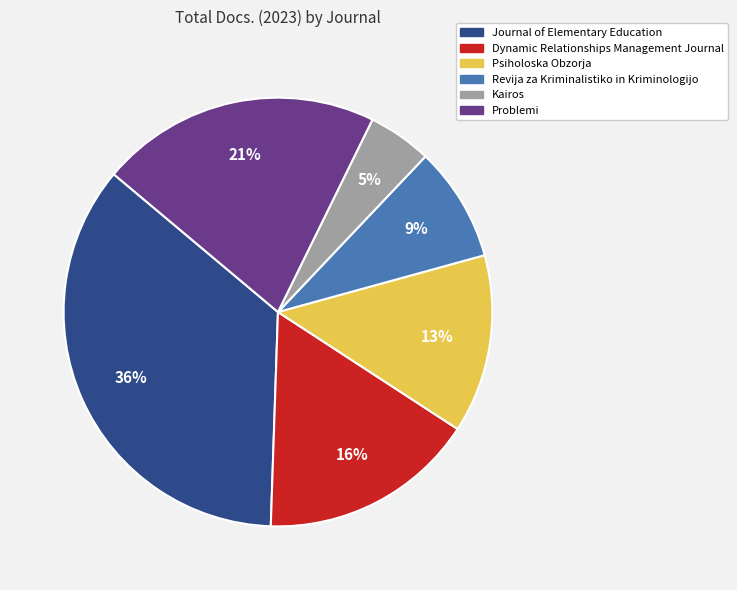

Combined, do Revija za Kriminalistiko in Kriminologijo and Psiholoska Obzorja account for over 50%?

No